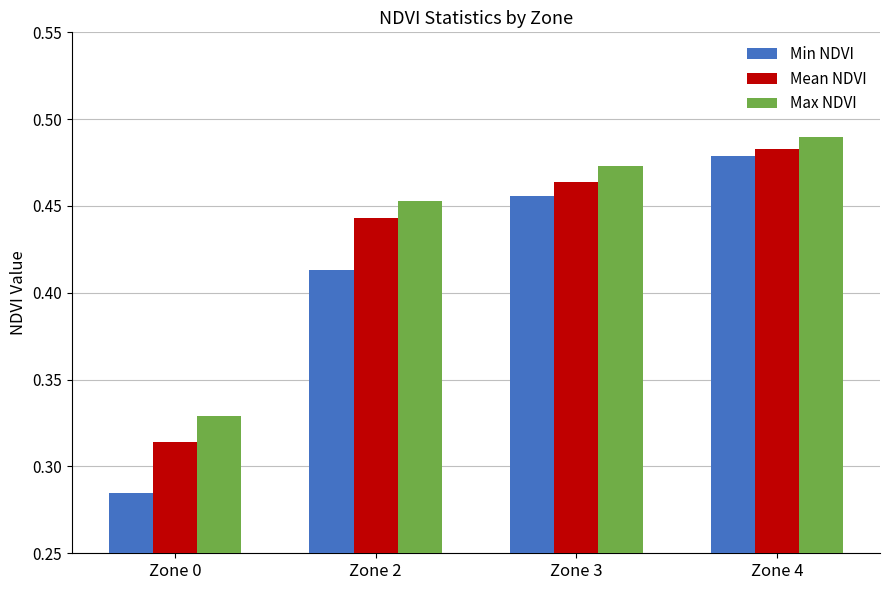

List the series in order of their overall mean, highest first.

Max NDVI, Mean NDVI, Min NDVI